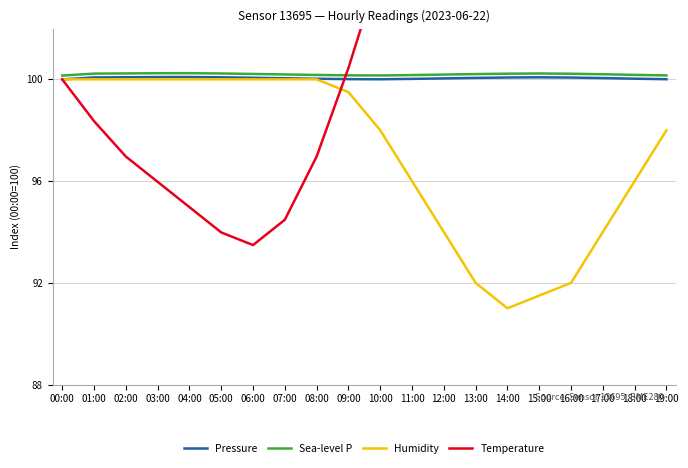

Which series has the largest range (max minus min)?

Temperature